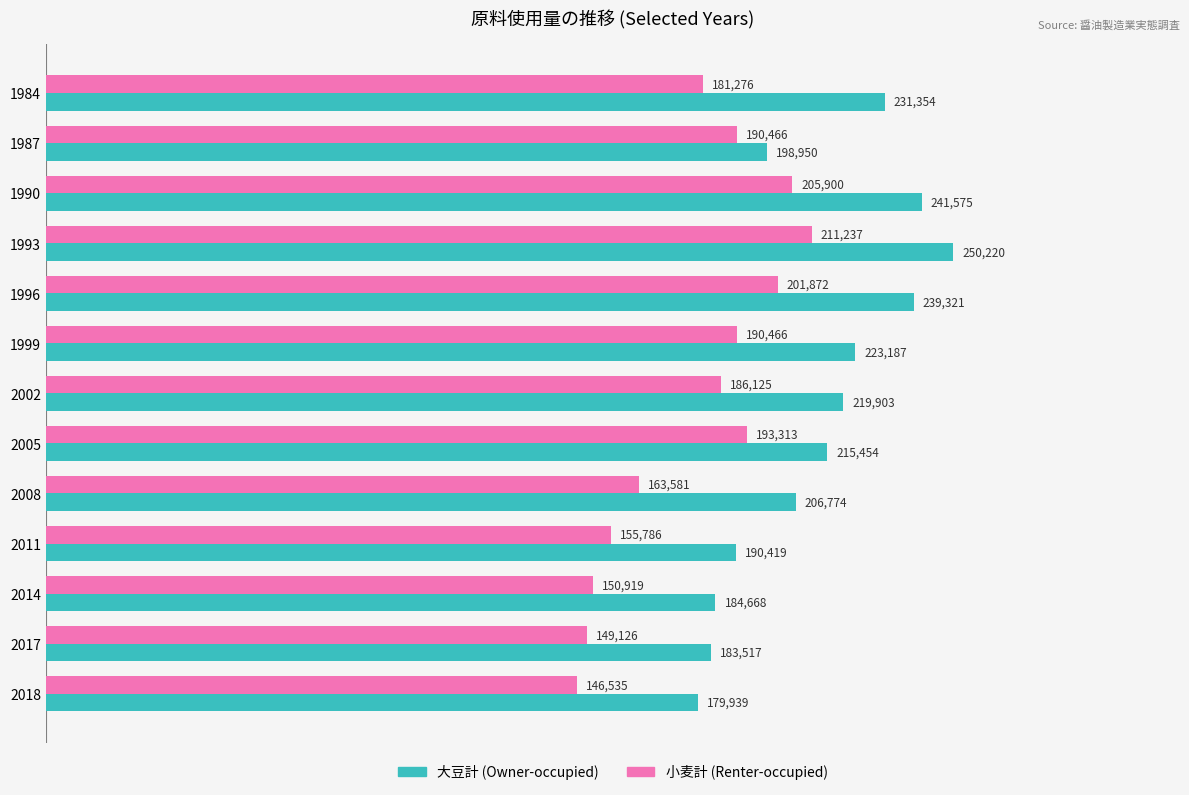

How many distinct data groups are displayed?

2